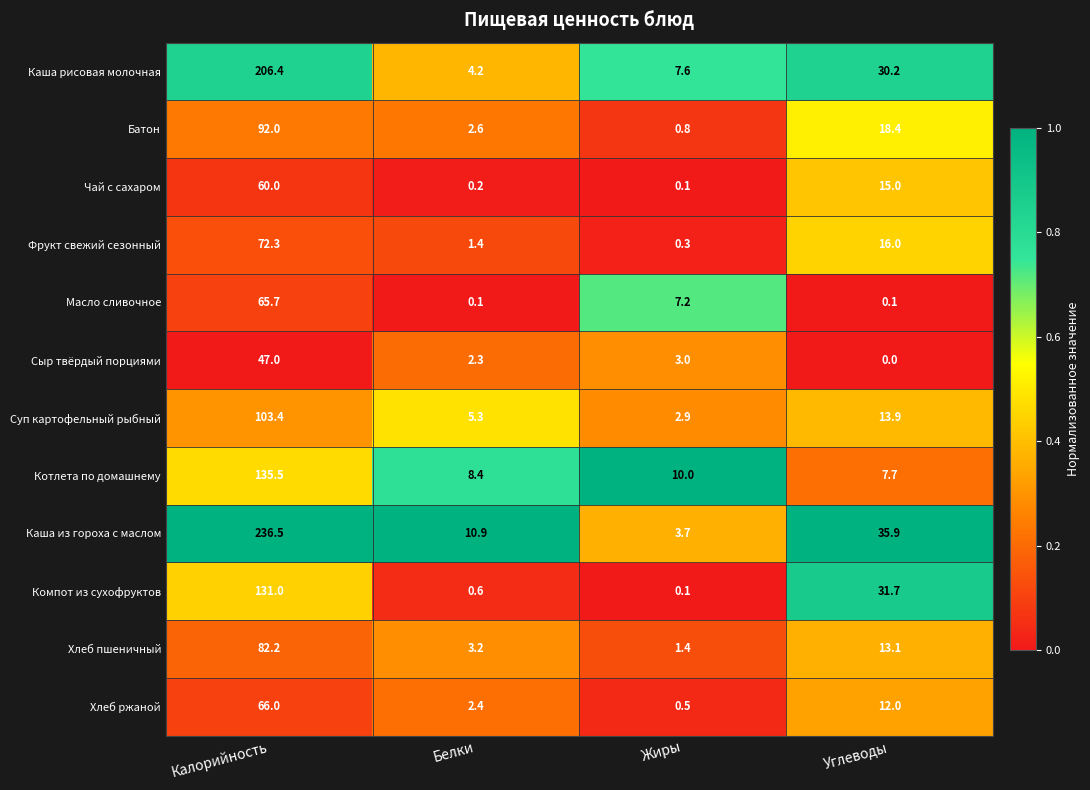

What is the average value of the Хлеб пшеничный series?

25.0